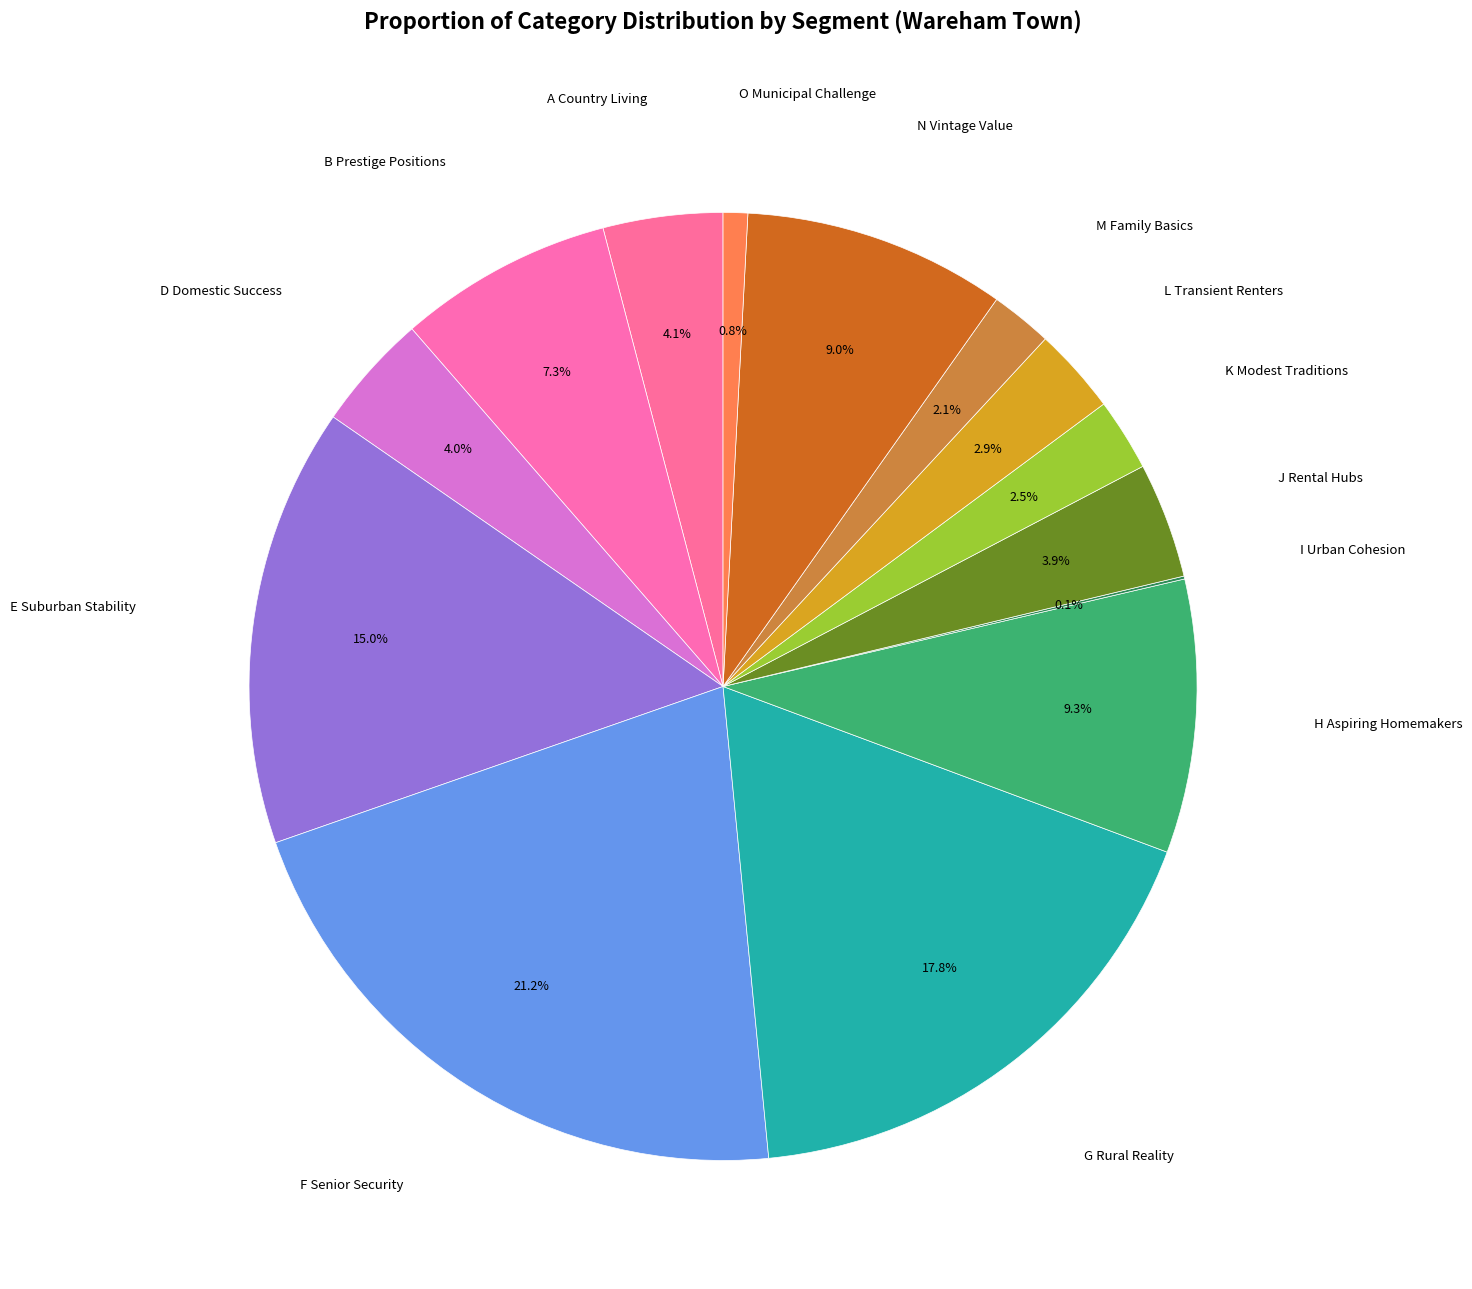

Count the number of slices in the pie.

14